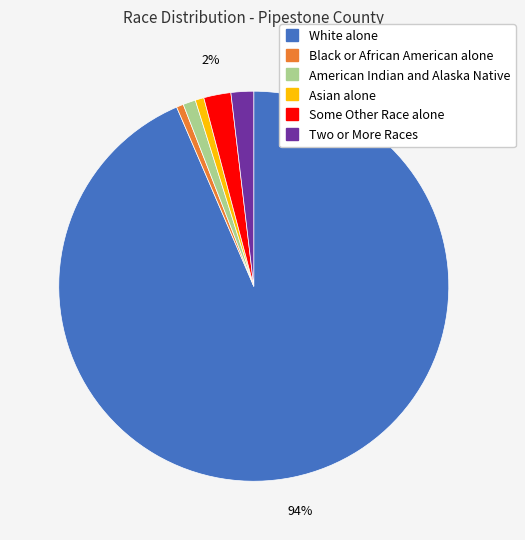

Does White alone account for over 50% of the chart?

Yes